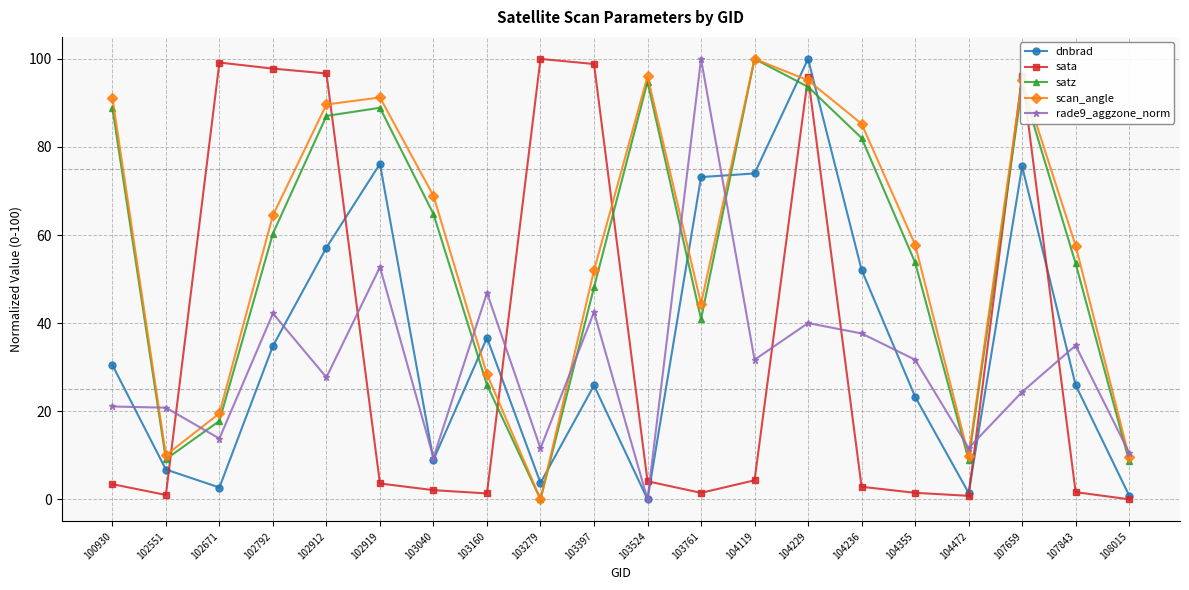

Which series has the largest total across all categories?

scan_angle